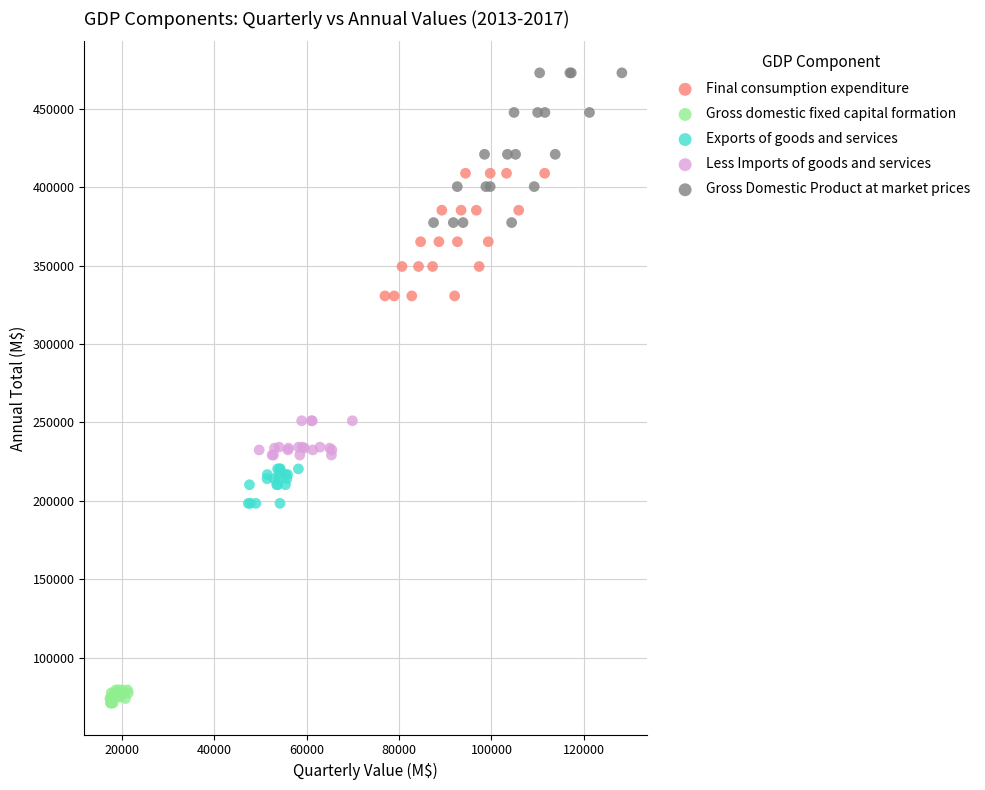

Which series contains the highest Y value?

Gross Domestic Product at market prices